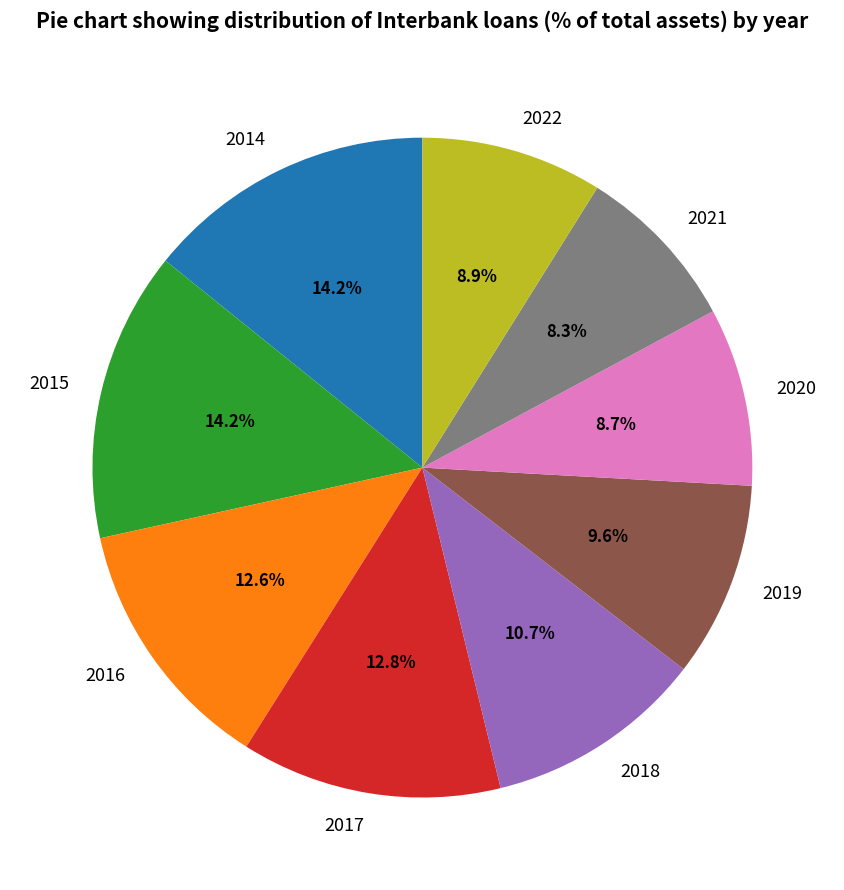

True or false: 2019 accounts for 10% of the total.

True